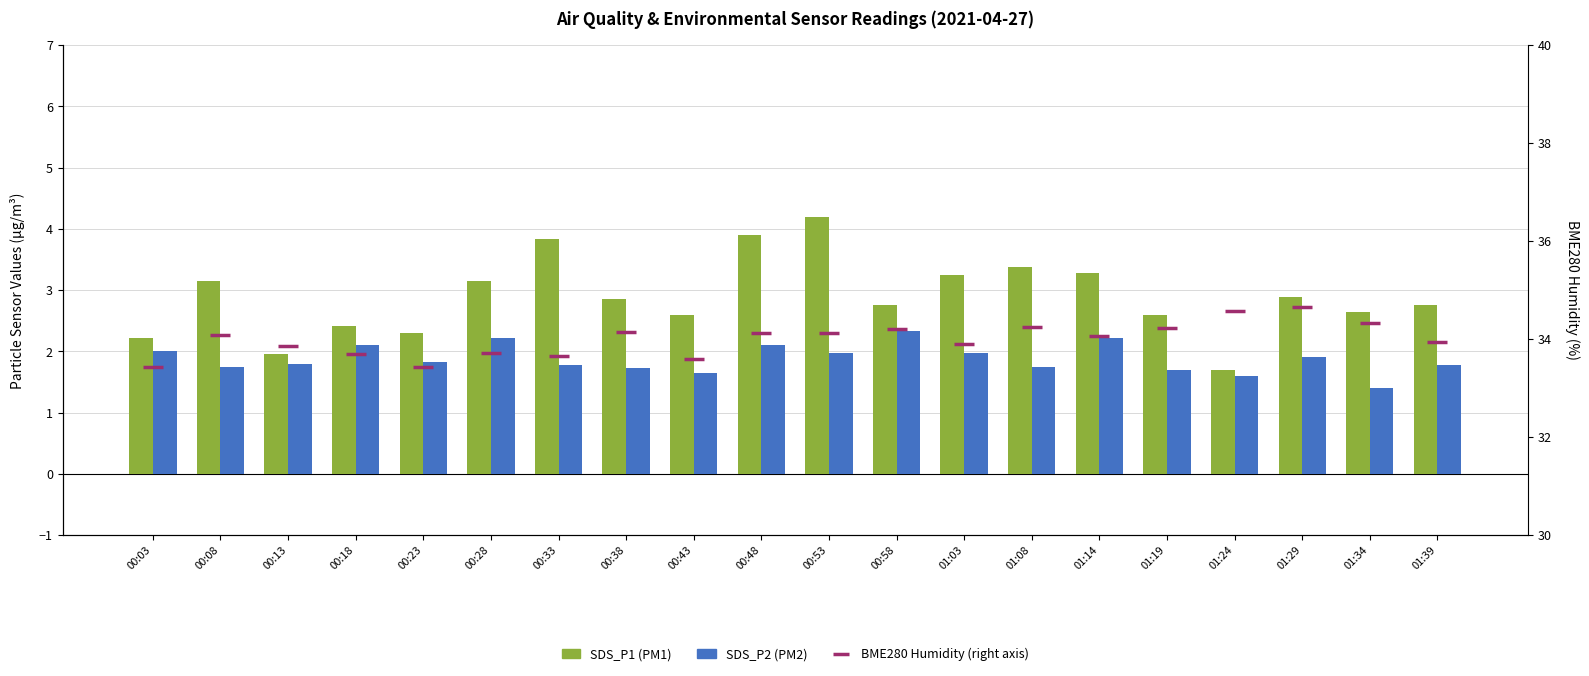

Which series has the largest total across all categories?

BME280 Humidity (right axis)